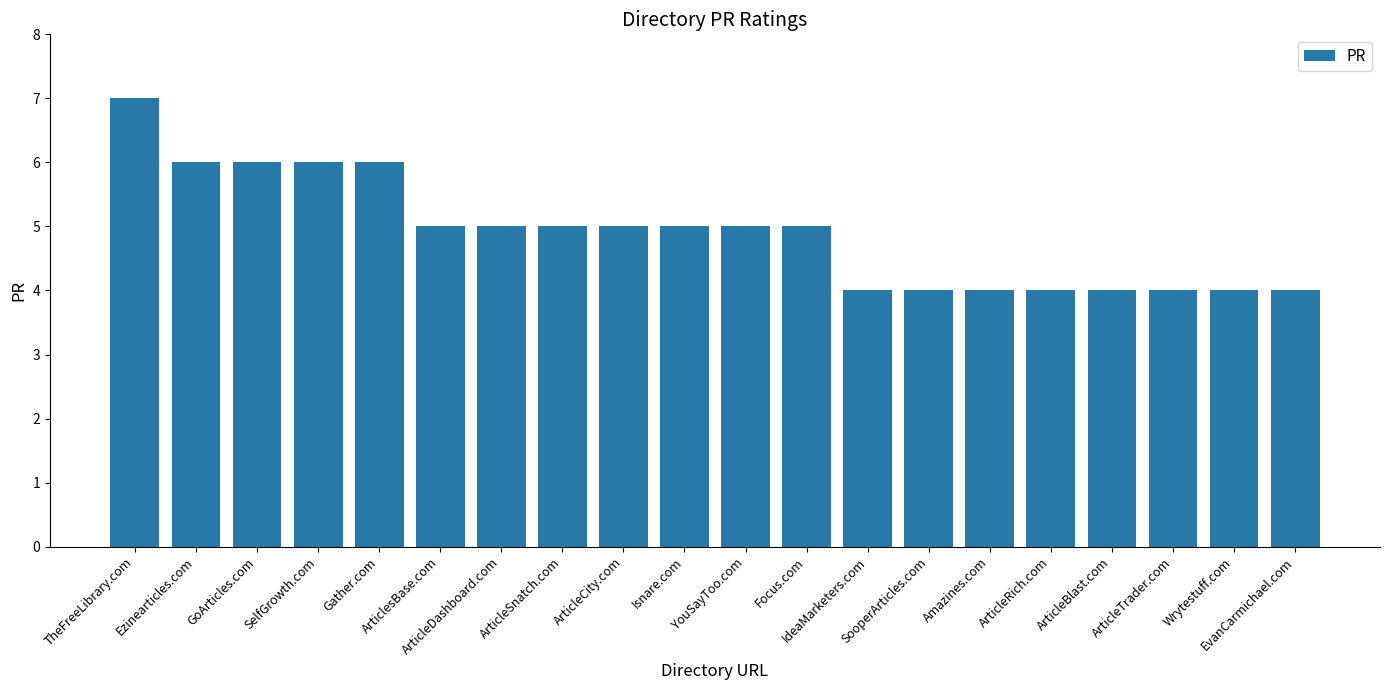

Reading right to left, what are all the values shown in this chart?

4	4	4	4	4	4	4	4	5	5	5	5	5	5	5	6	6	6	6	7